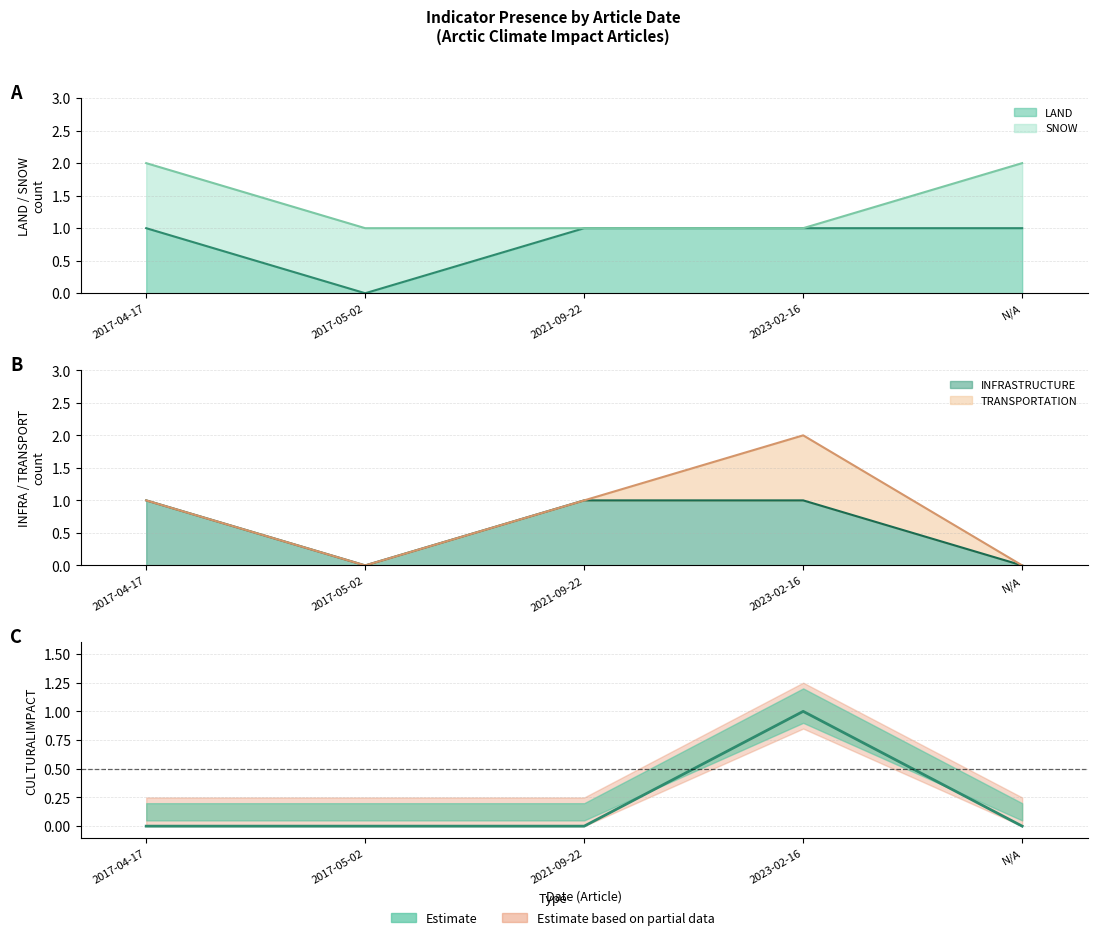

What is the difference between the maximum and minimum values in the TRANSPORTATION series?

1